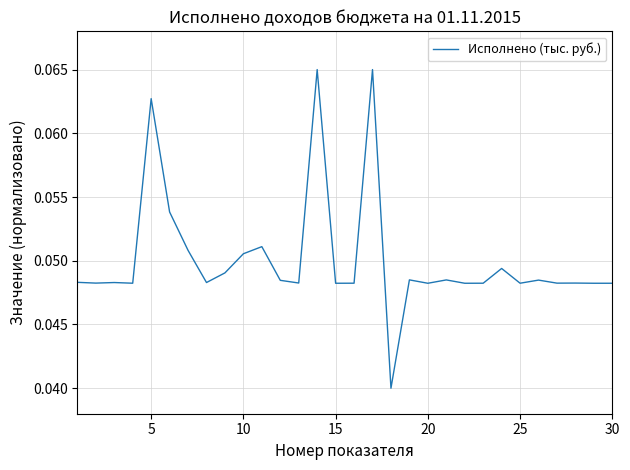

Does the chart have visible grid lines?

Yes